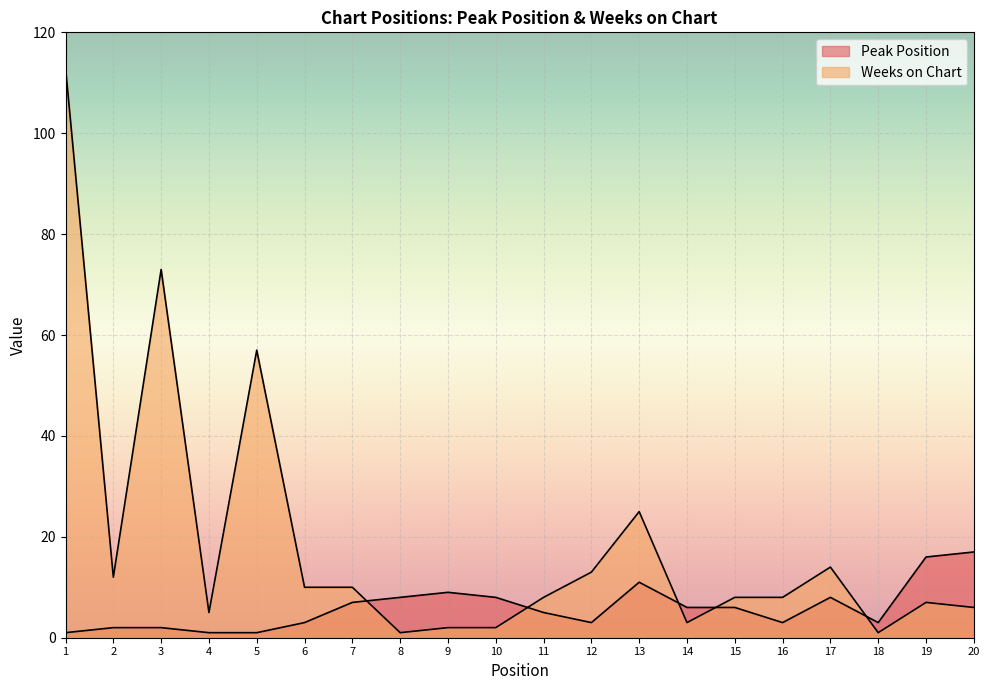

List the labels in order of Weeks on Chart value, largest first.

1, 3, 5, 13, 17, 12, 2, 6, 7, 11, 15, 16, 19, 20, 4, 14, 9, 10, 8, 18